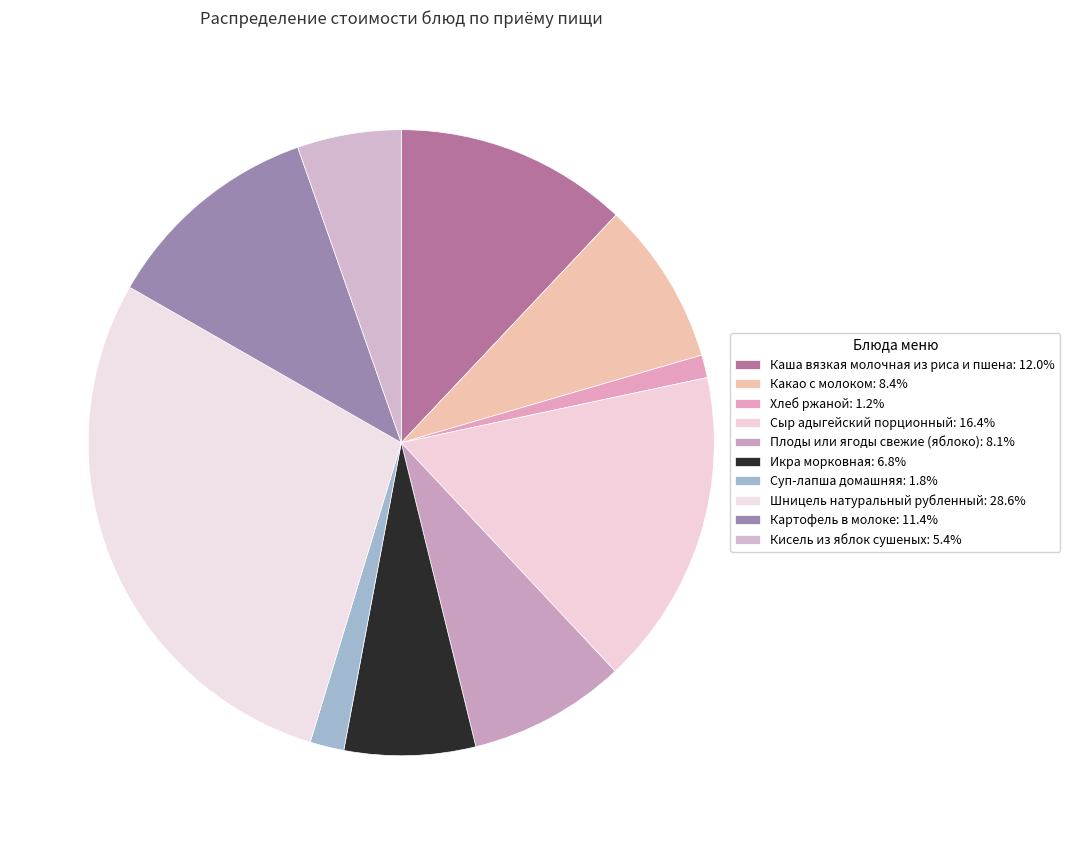

To the nearest percent, what is the difference between the largest and smallest slice percentages?

27%